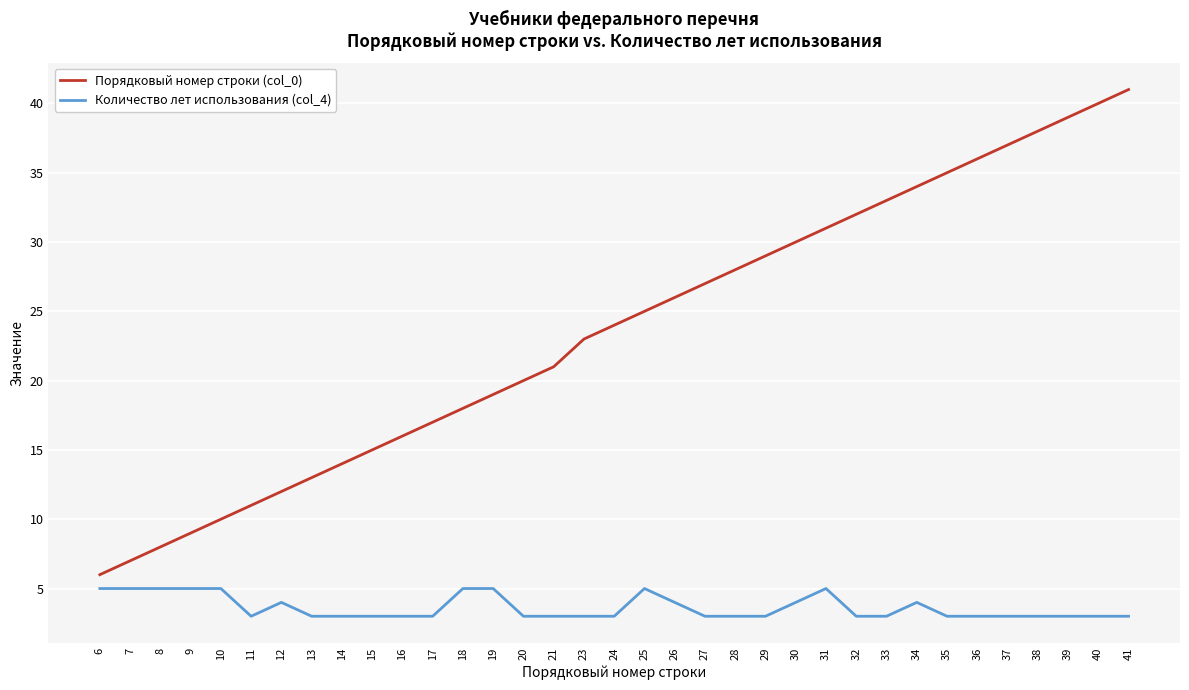

True or false: Порядковый номер строки (col_0) and Количество лет использования (col_4) cross at least once.

False